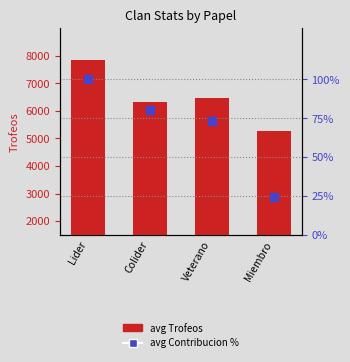

Which series reaches the minimum Y coordinate?

avg Contribucion %